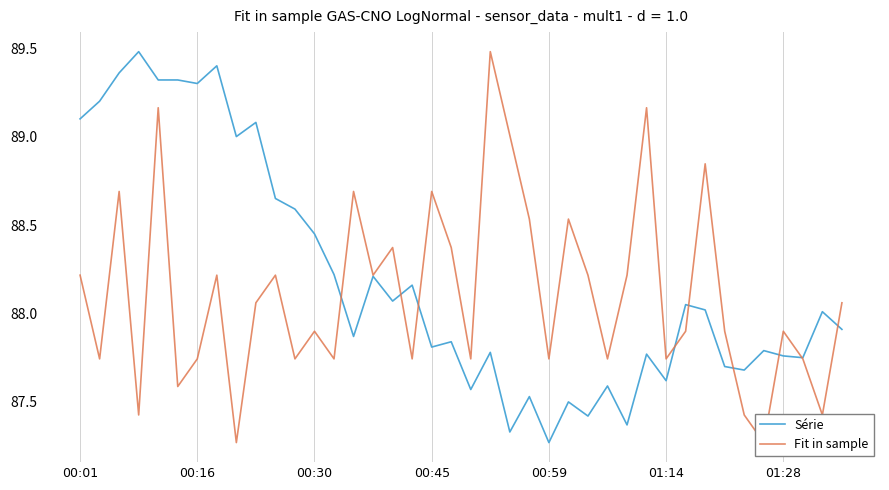

Is it true that Fit in sample equals 88.4 at 19?

True